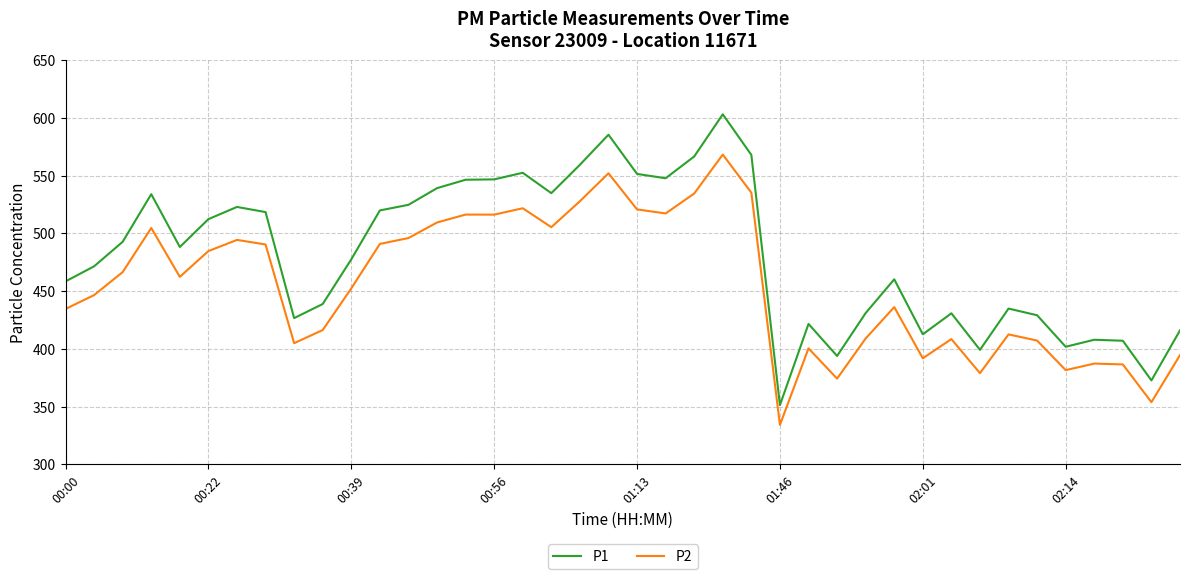

At how many categories does at least one series exceed 515?

17